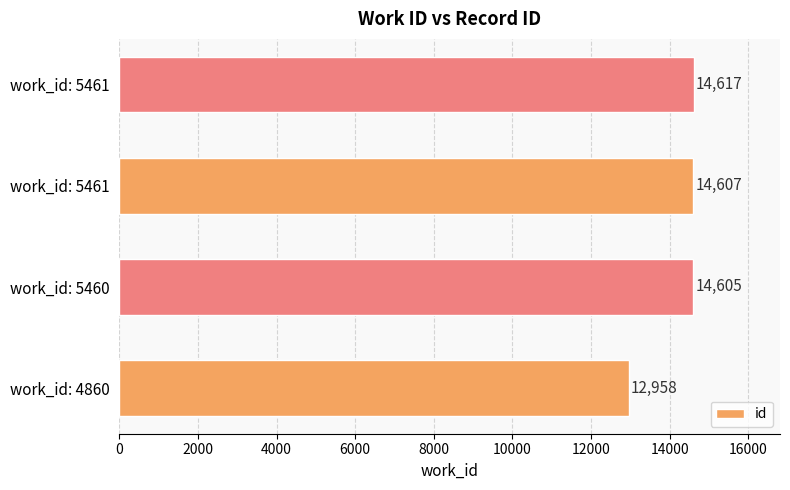

Does the chart contain any negative values?

No